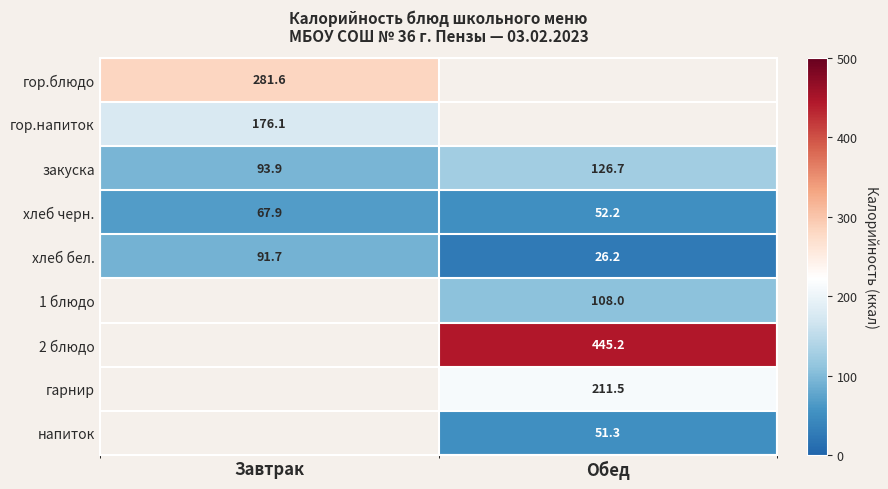

What is the sum of the хлеб черн. values at Завтрак and Обед?

120.1